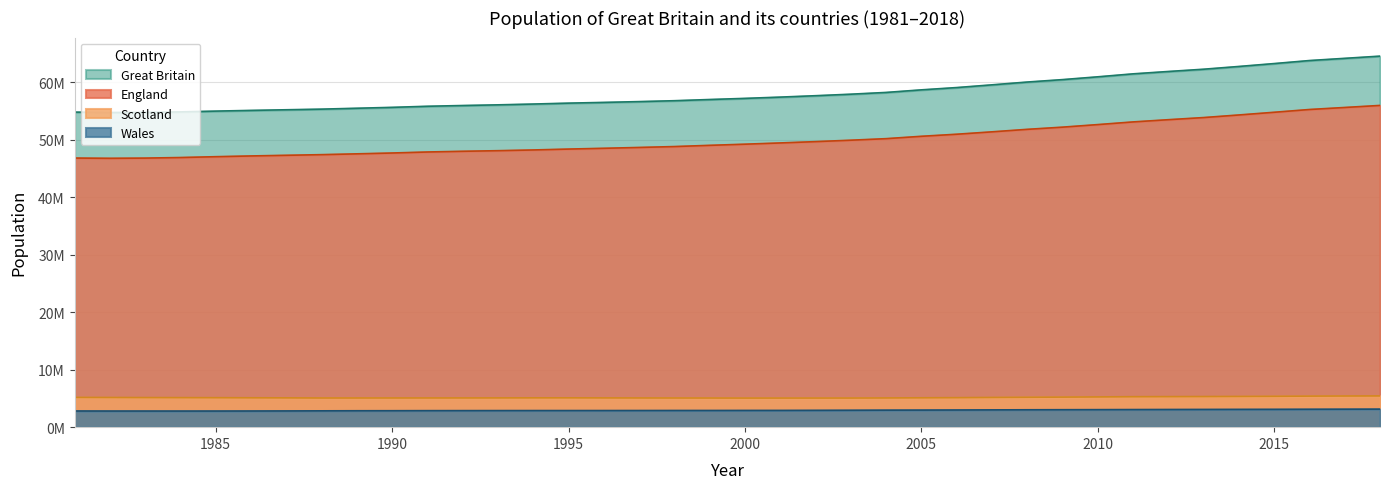

Is the value of Great Britain at 2009 greater than the value of Wales at 2015?

Yes